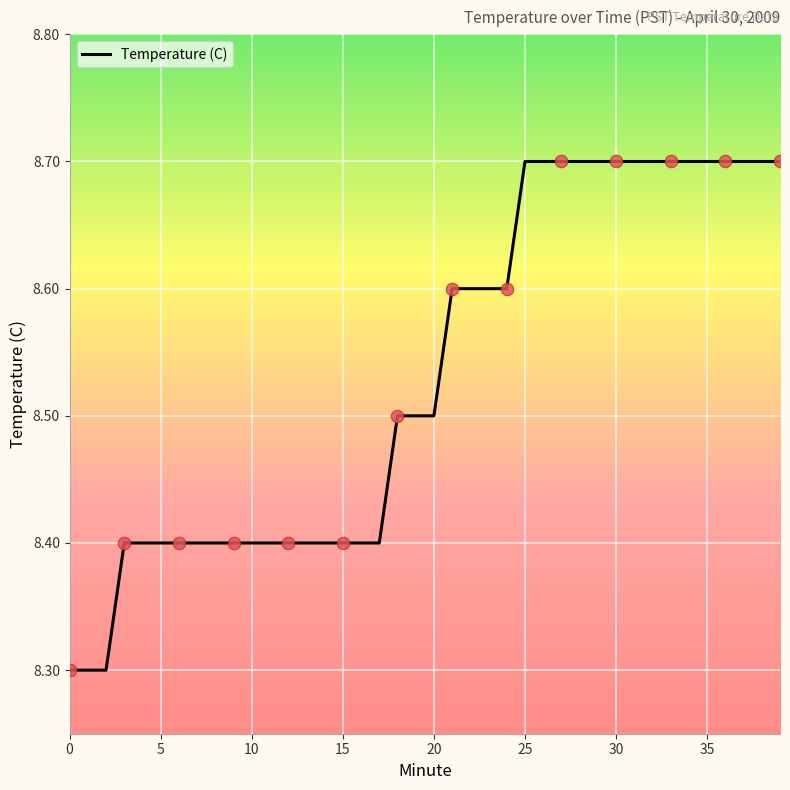

What is the difference between the maximum and minimum values?

0.4